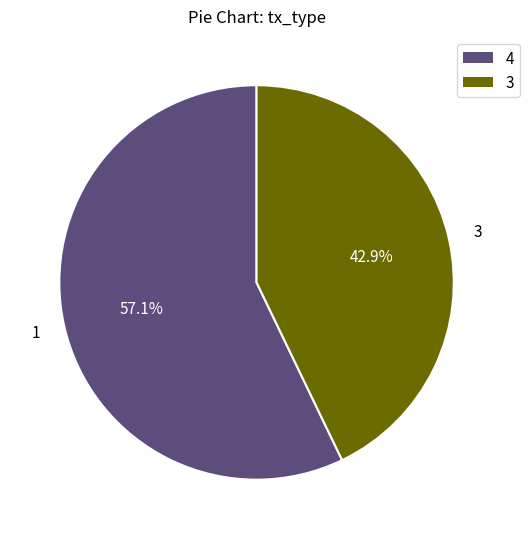

Is there any slice that represents more than half of the pie?

Yes